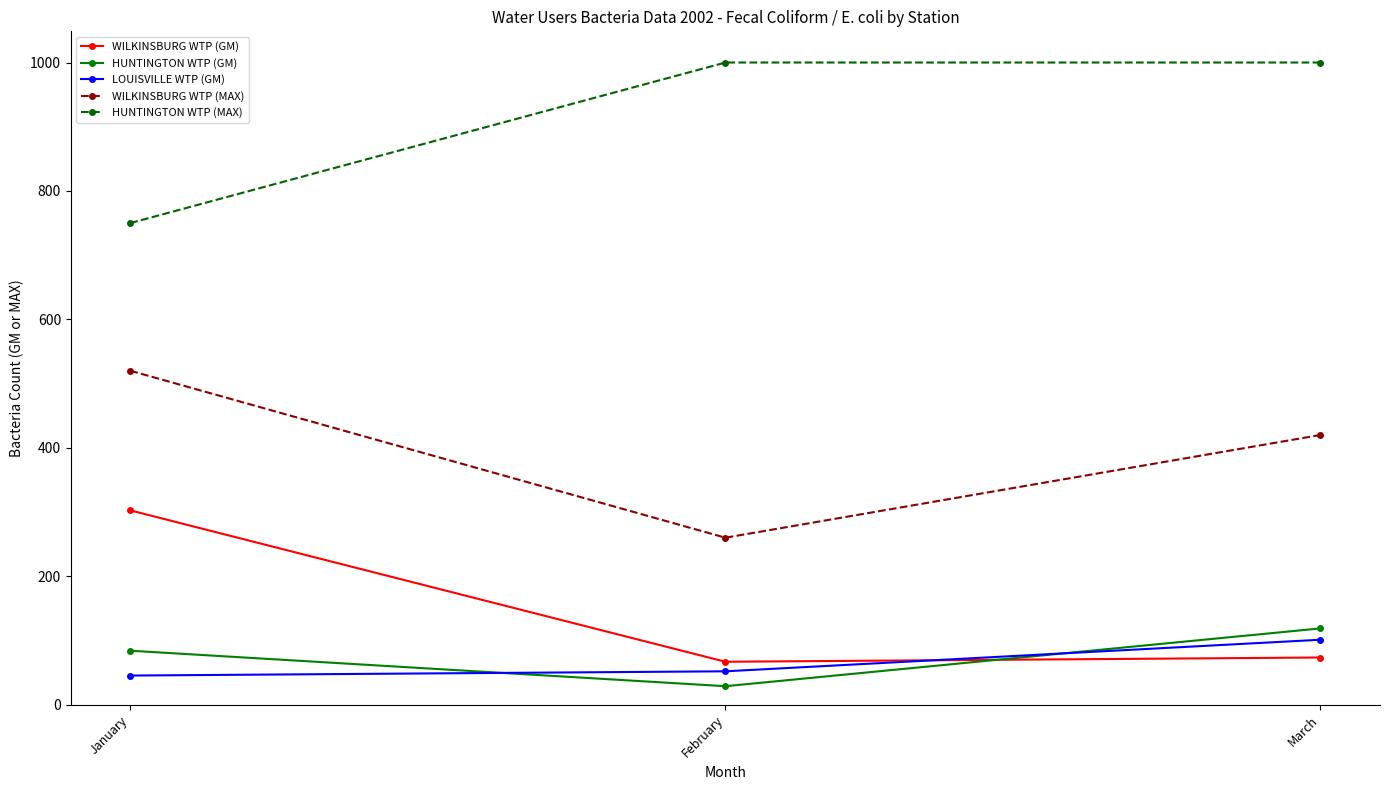

What is the sum of the HUNTINGTON WTP (MAX) values at March and January?

1750.0